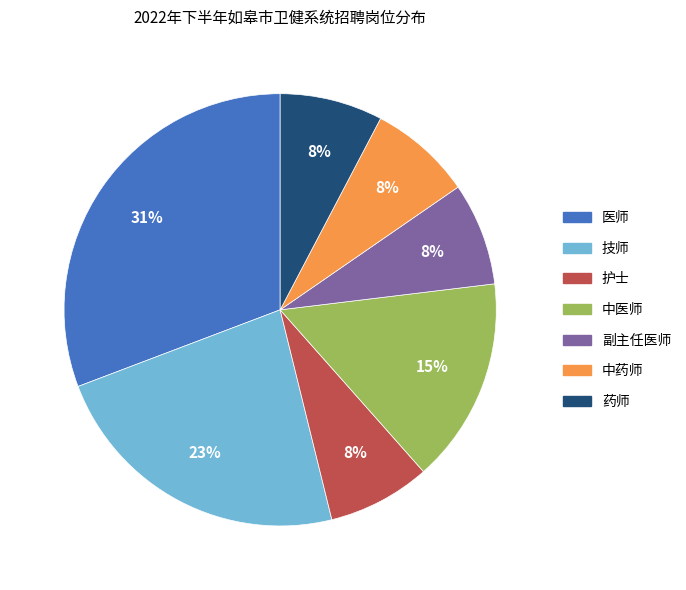

Is the sum of 中药师 and 技师 greater than half?

No